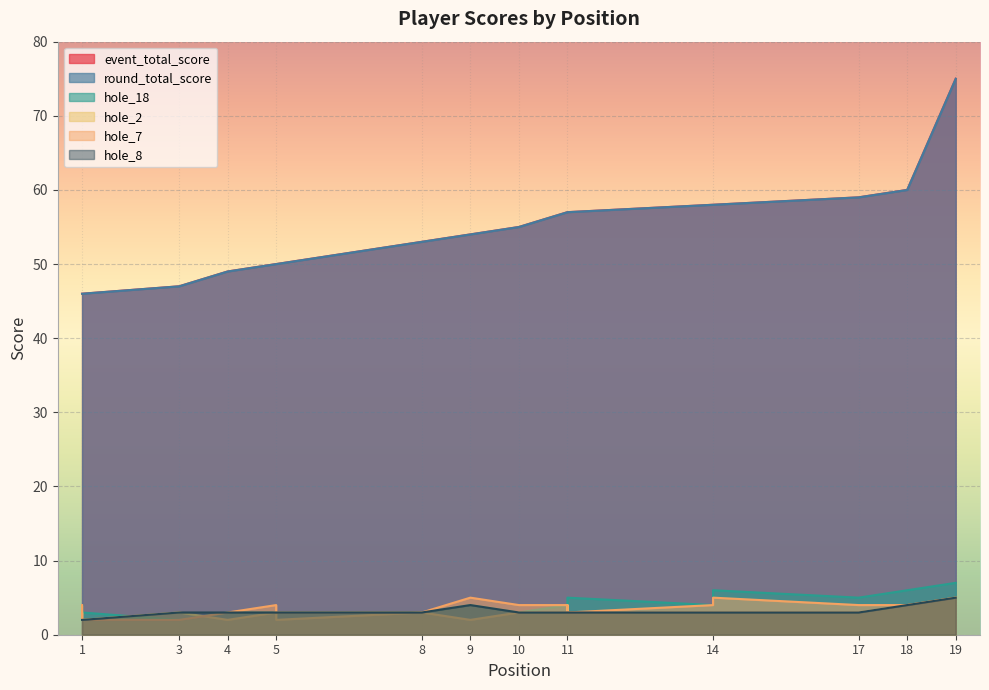

How many lines are shown in the chart?

6